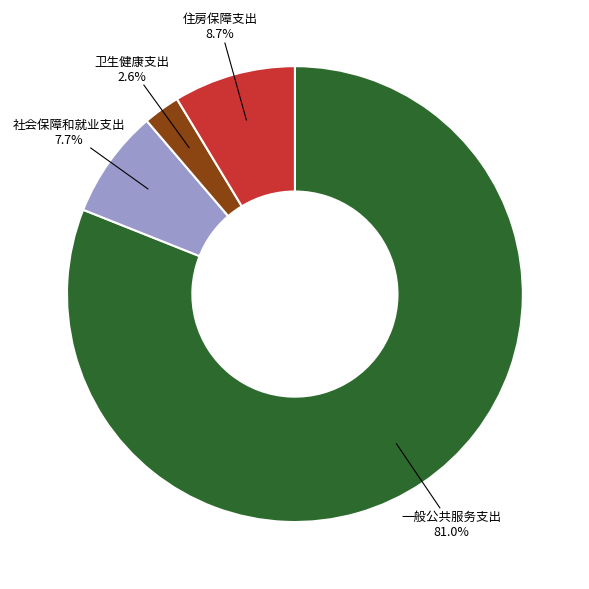

To the nearest percent, what is the difference between the largest and smallest slice percentages?

78%